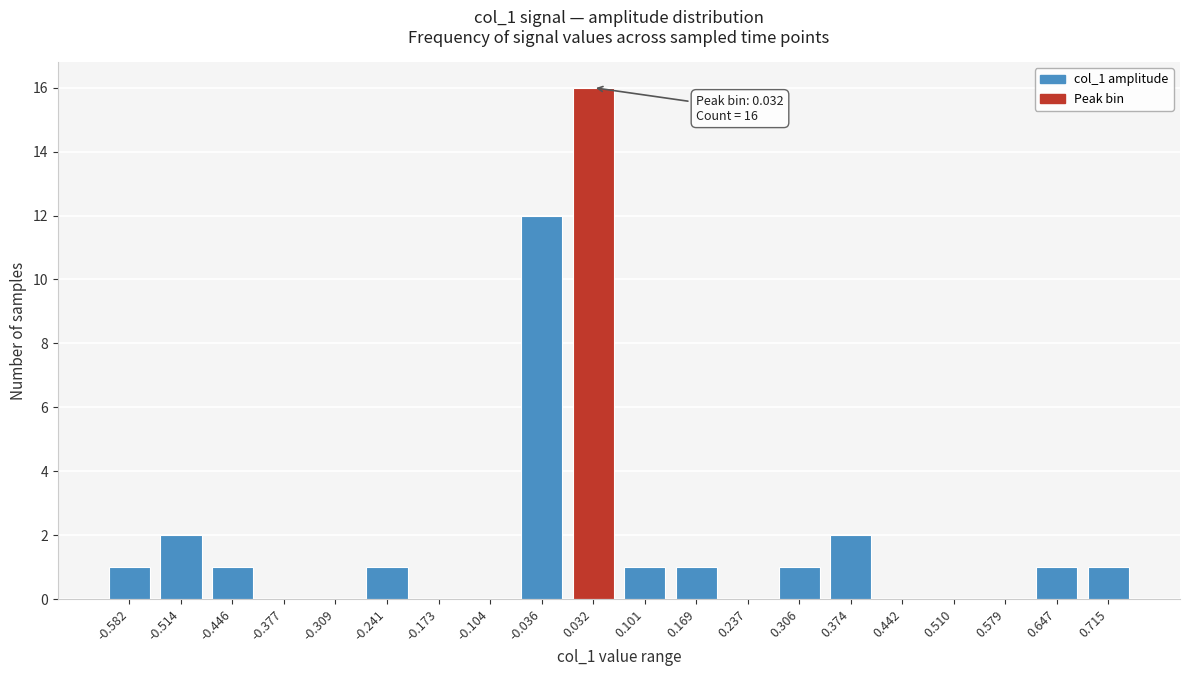

Reading left to right, list all the values displayed in this chart.

-0.582=1	-0.514=2	-0.446=1	-0.377=0	-0.309=0	-0.241=1	-0.173=0	-0.104=0	-0.036=12	0.032=16	0.101=1	0.169=1	0.237=0	0.306=1	0.374=2	0.442=0	0.510=0	0.579=0	0.647=1	0.715=1